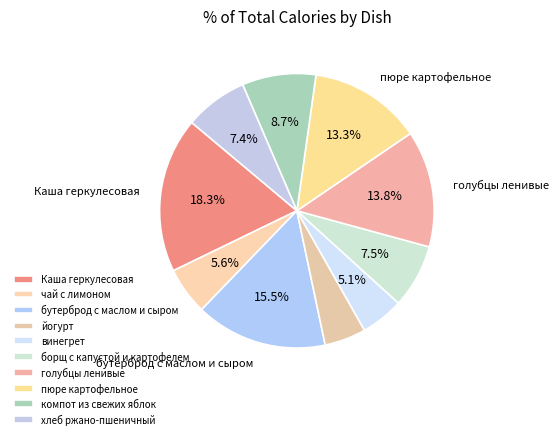

How many slices are in this pie chart?

10